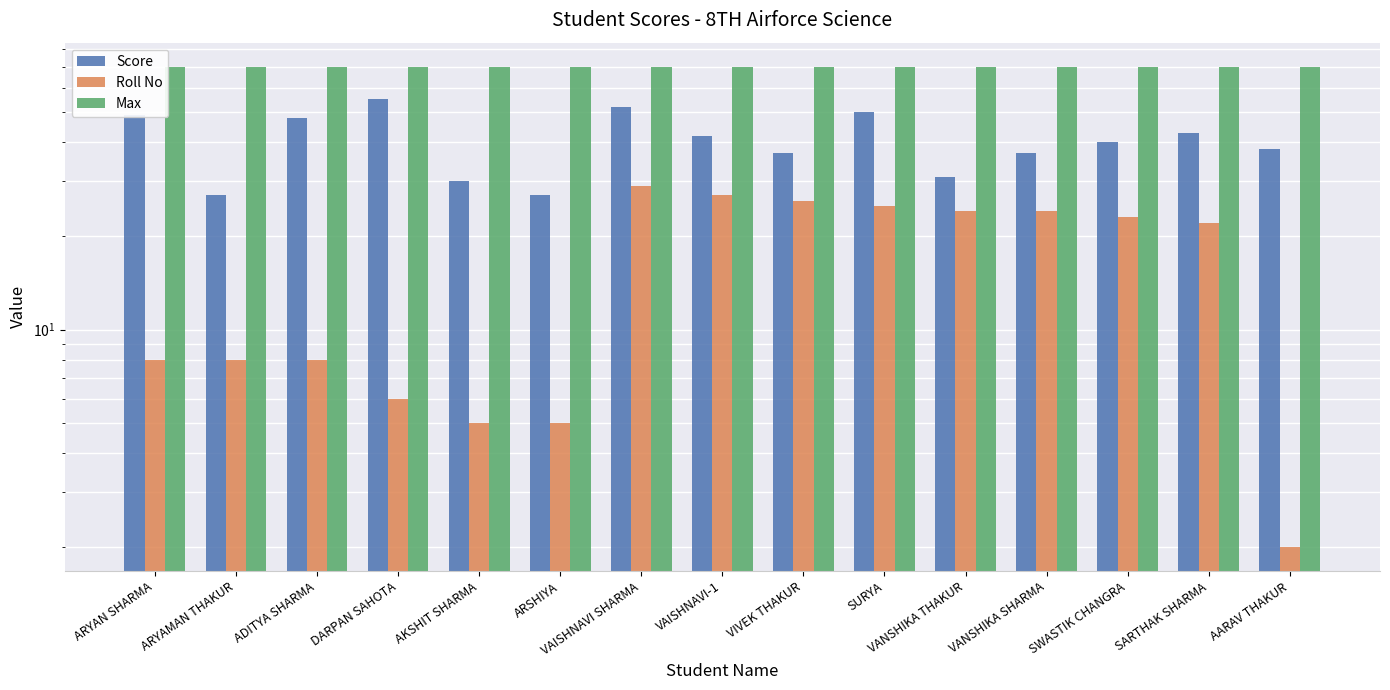

What is the label of the 6th bar from the right?

SURYA